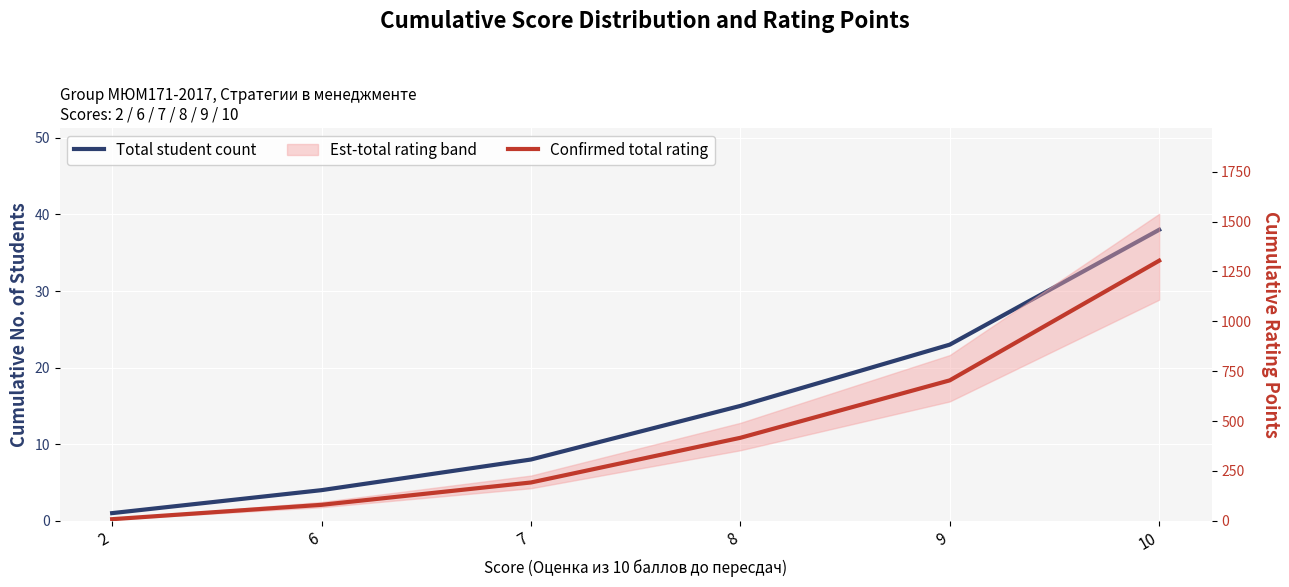

Which series changed the most between 9 and 10?

Confirmed total rating